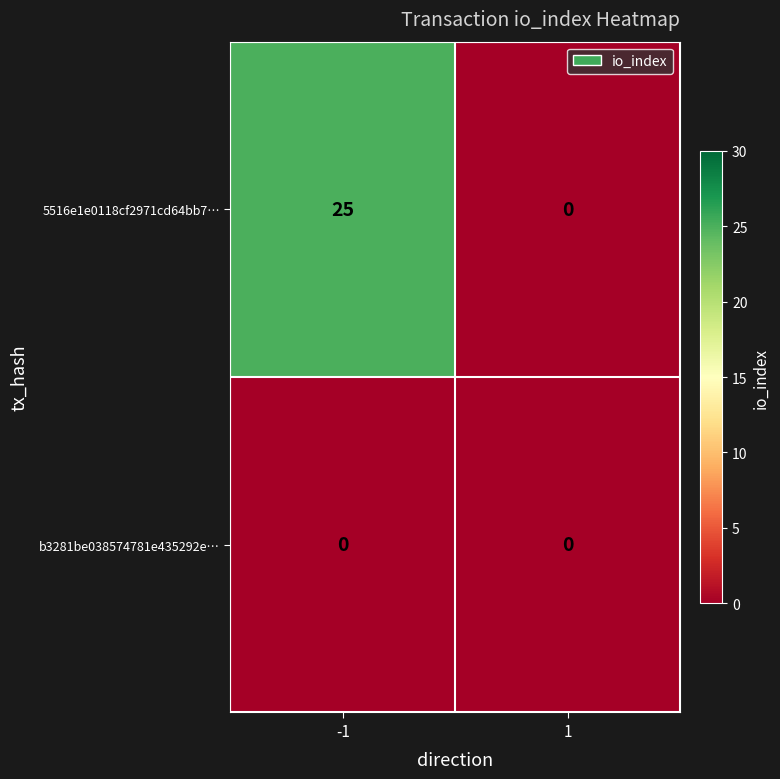

Which label corresponds to the largest value in the chart?

-1